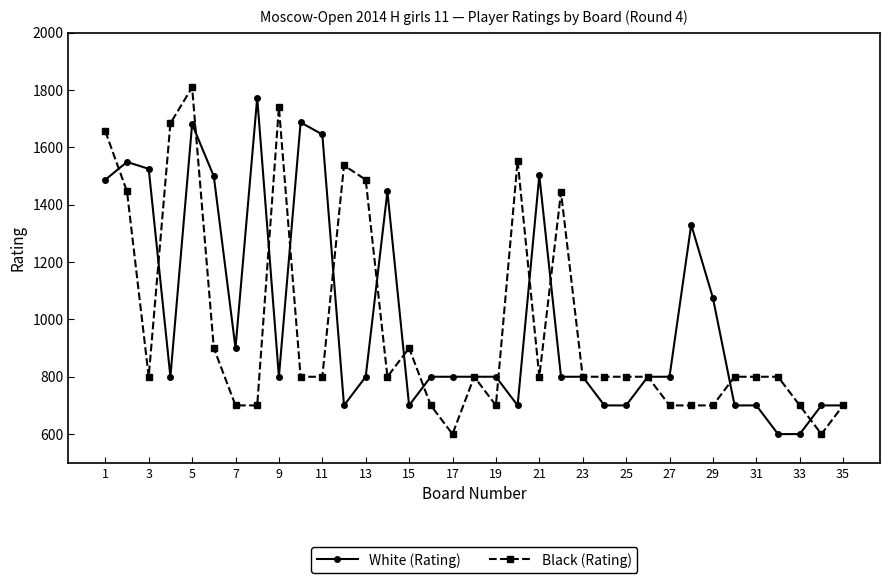

At how many categories does at least one series exceed 1403?

16